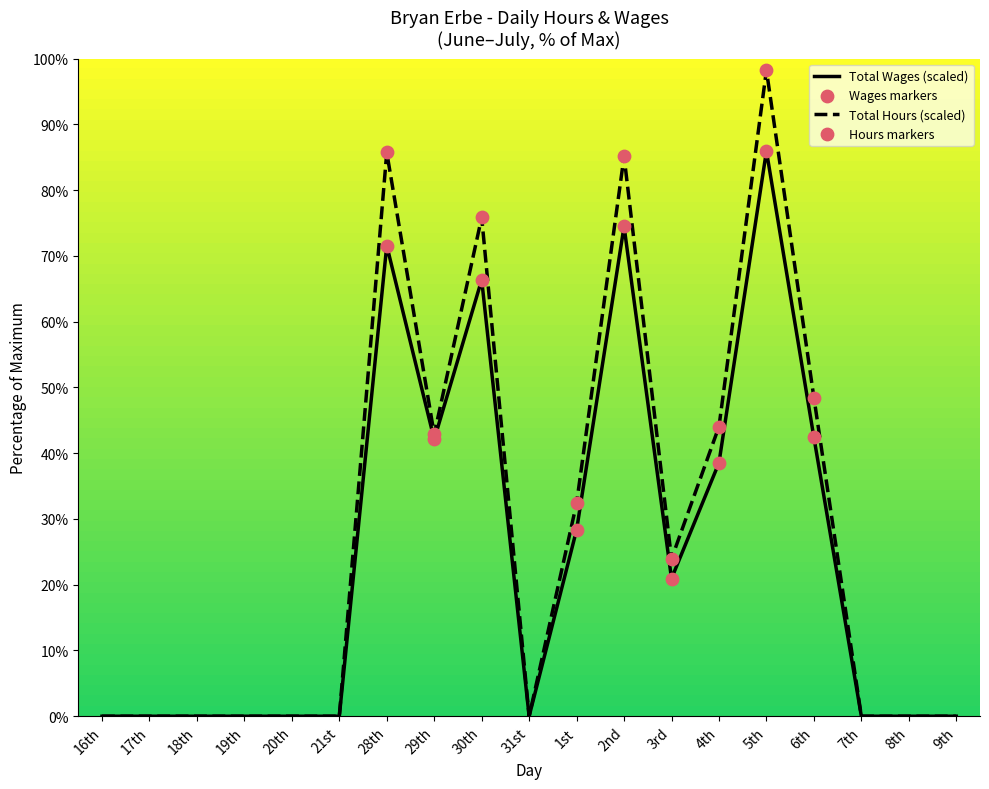

Which series has the widest spread of values?

Total Hours (scaled)